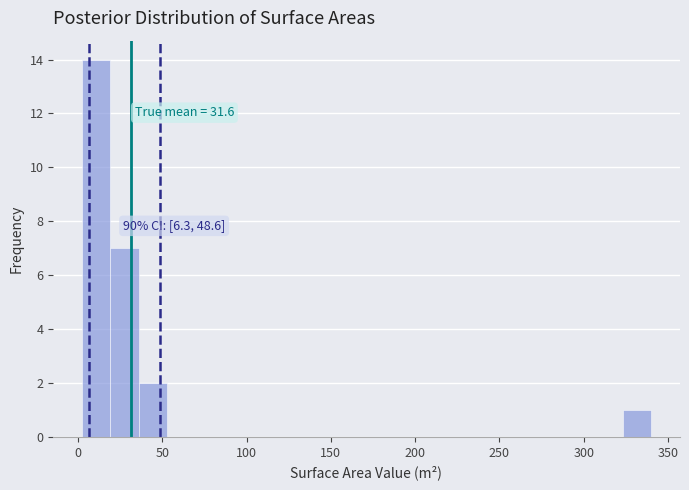

Around what value on the x-axis is the tallest bar? Give the approximate position of its centre, as read against the axis.

10